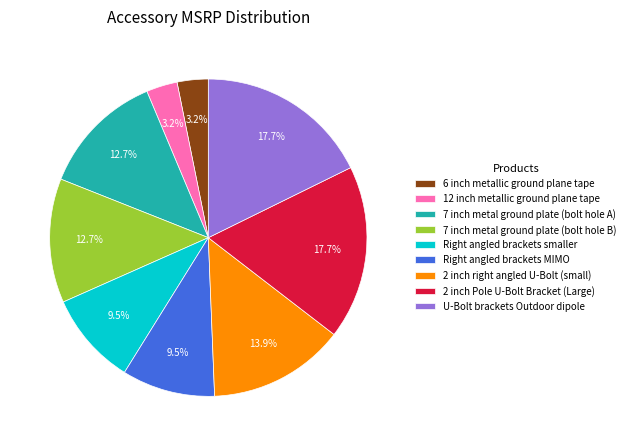

Is there a majority slice in this chart?

No